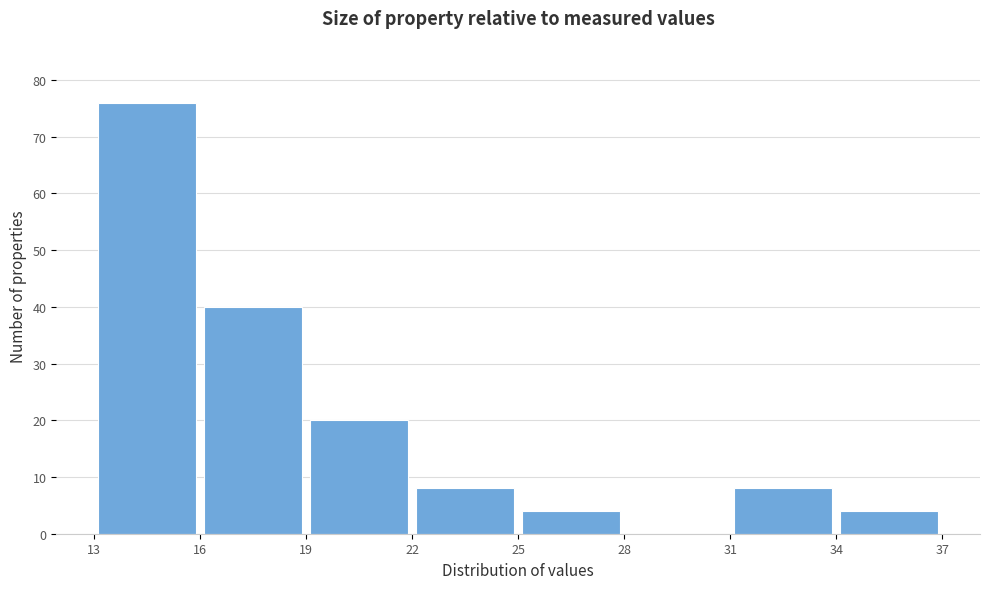

Reading left to right, transcribe this chart: for each bar, give the range it covers on the x-axis and its height. The values are not printed on the chart, so give them approximately, as read against the axis.

13 to 16: 76
16 to 19: 40
19 to 22: 20
22 to 25: 8
25 to 28: 4
28 to 31: 0
31 to 34: 8
34 to 37: 4